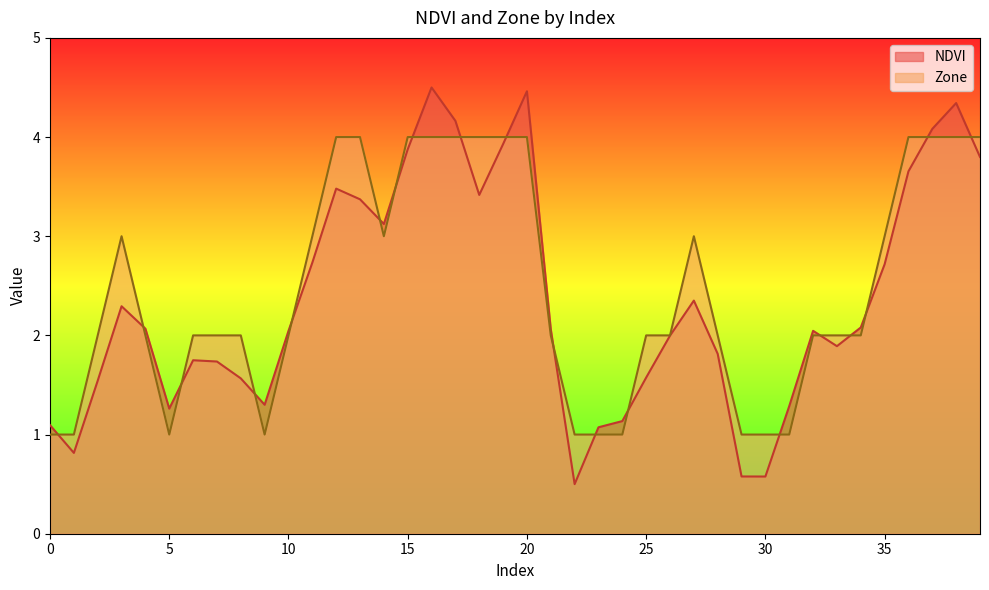

Which series has the largest range (max minus min)?

NDVI